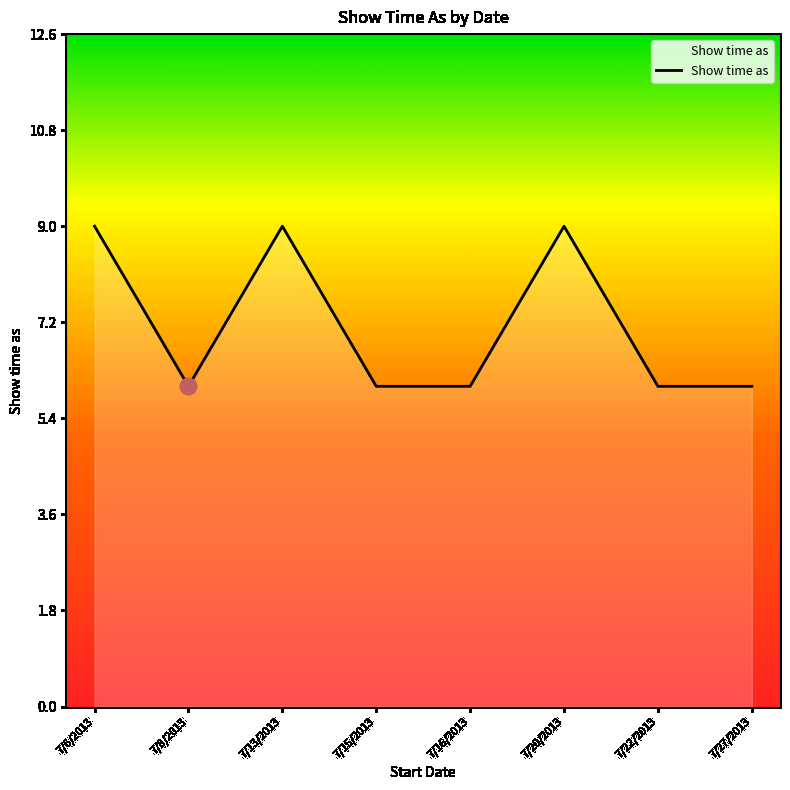

What is the change in value from 7/13/2013 to 7/27/2013?

-3